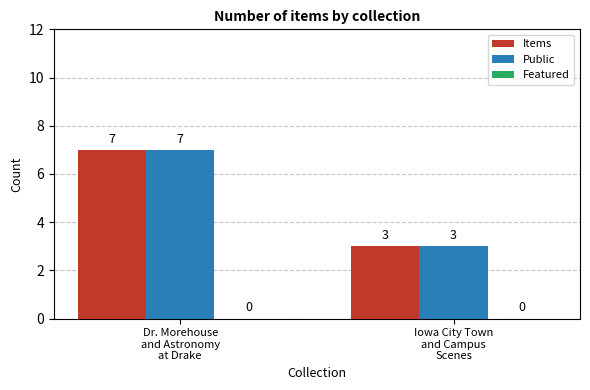

What is the difference between the maximum and minimum values in the Items series?

4